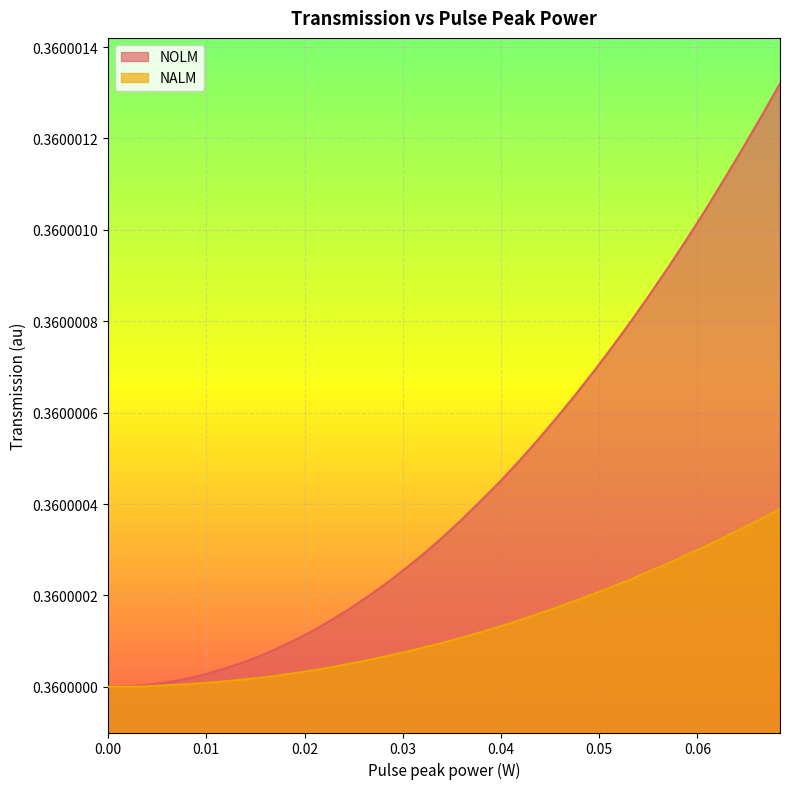

Reading left to right, extract all data points from this chart.

0.4	0.4	0.4	0.4	0.4	0.4	0.4	0.4	0.4	0.4	0.4	0.4	0.4	0.4	0.4	0.4	0.4	0.4	0.4	0.4	0.4	0.4	0.4	0.4	0.4	0.4	0.4	0.4	0.4	0.4	0.4	0.4	0.4	0.4	0.4	0.4	0.4